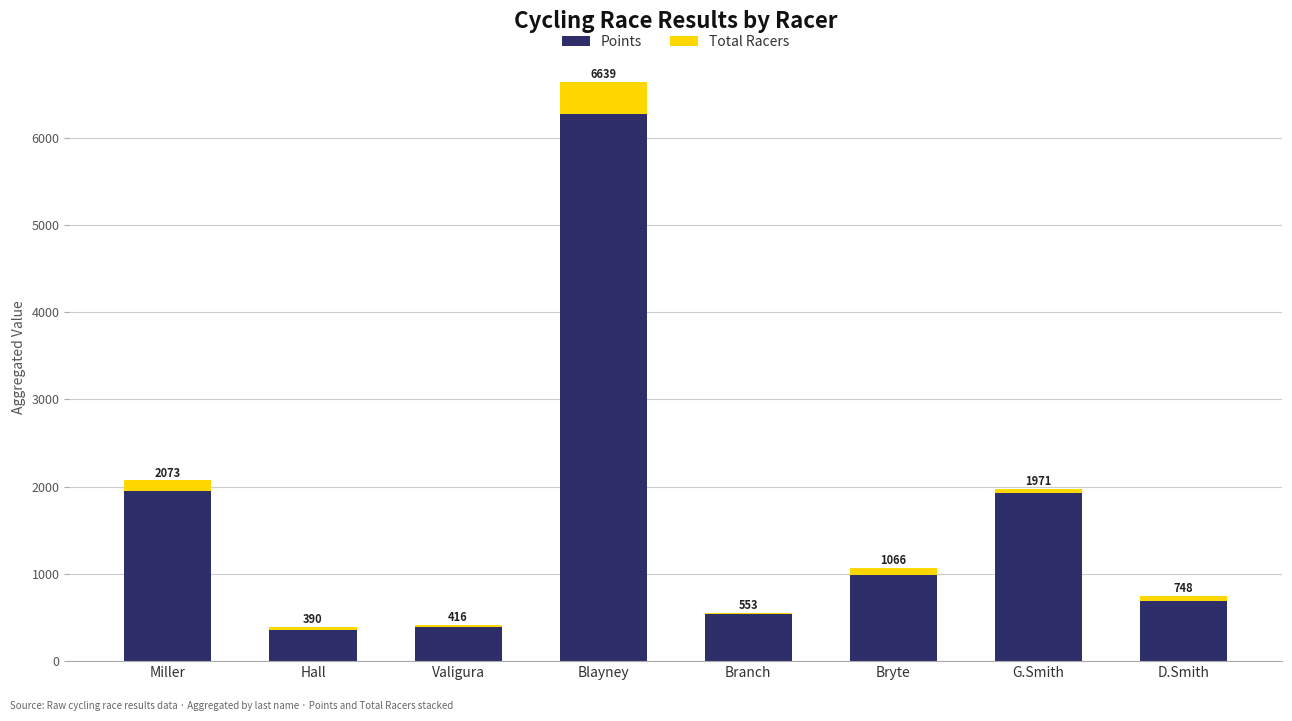

List the series in order of their peak value, highest first.

Points, Total Racers